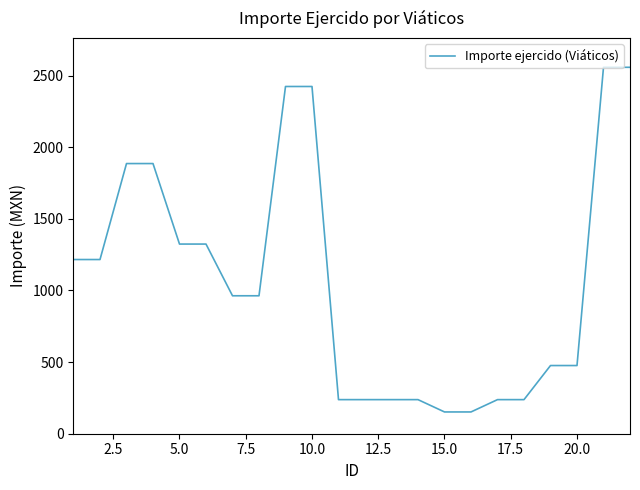

What is the smallest value displayed?

152